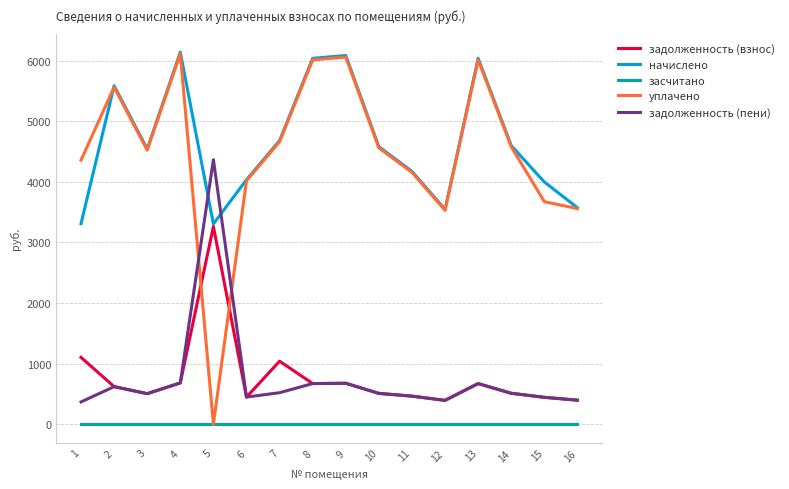

Between 1 and 8, which series saw the biggest shift?

начислено